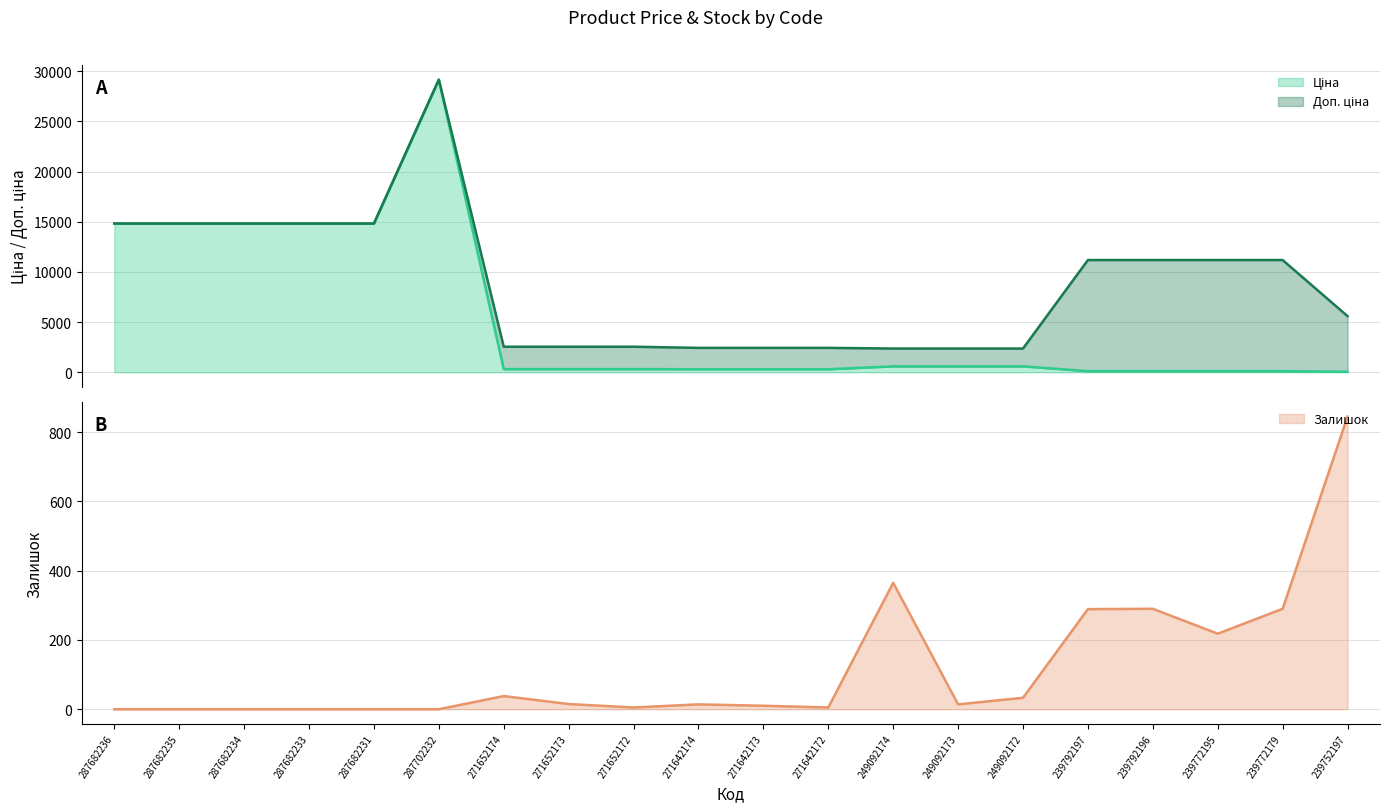

At 287682234, list the series in order from largest to smallest.

Ціна, Доп. ціна, Залишок